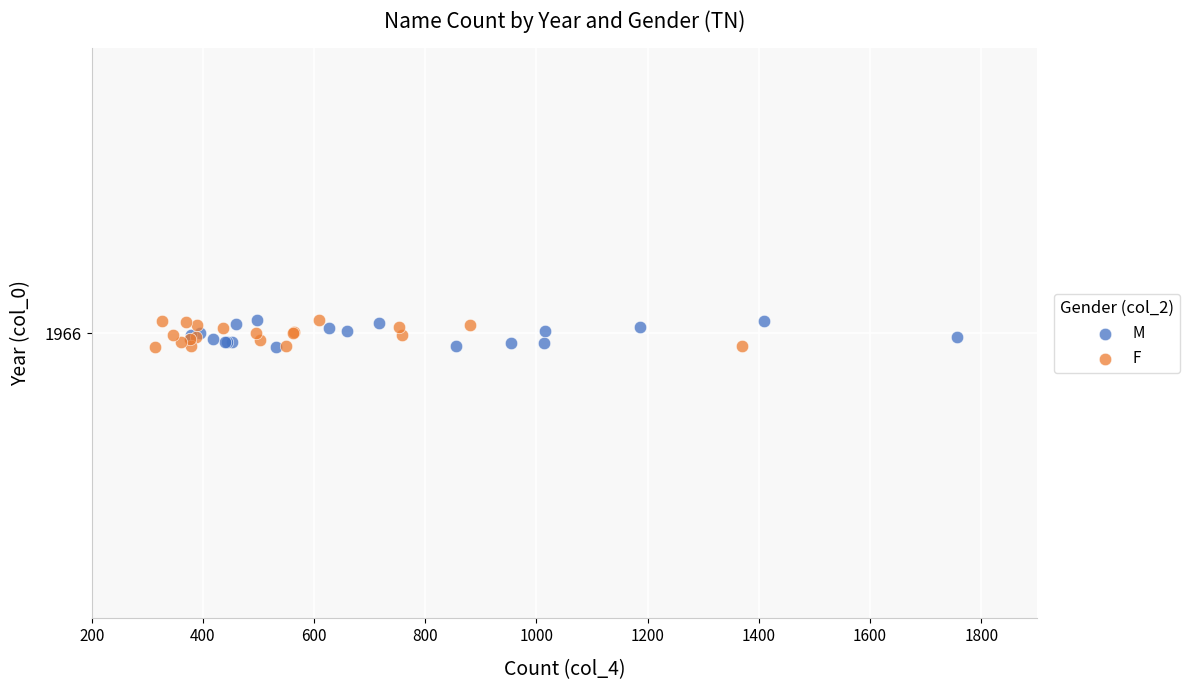

What are all the series names shown in the legend?

M, F